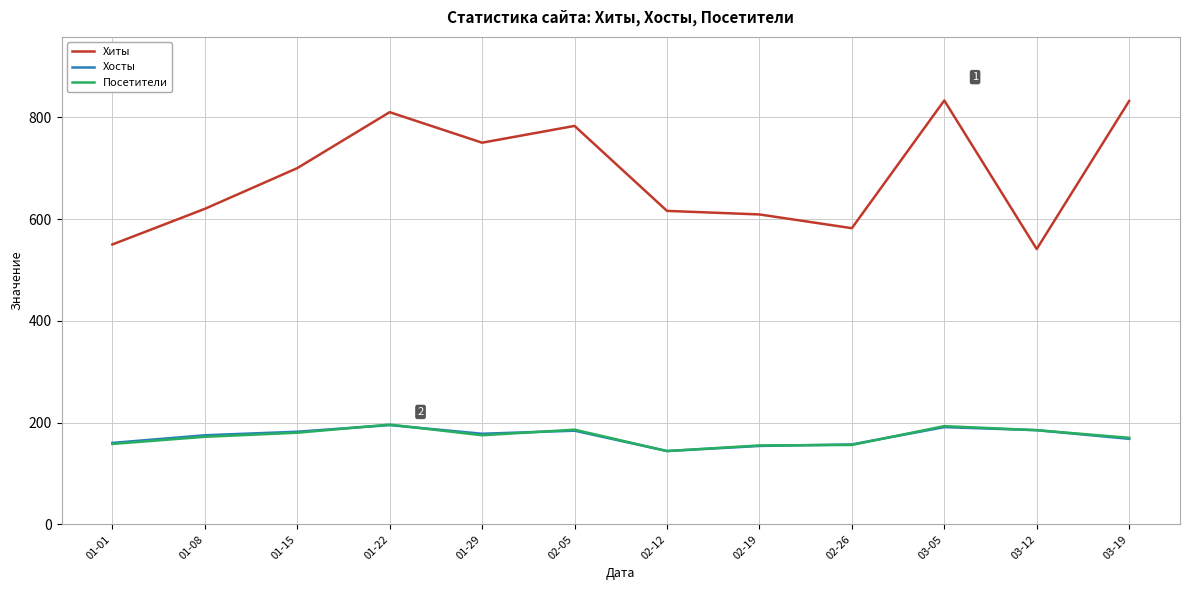

Which series has the largest total across all categories?

Хиты